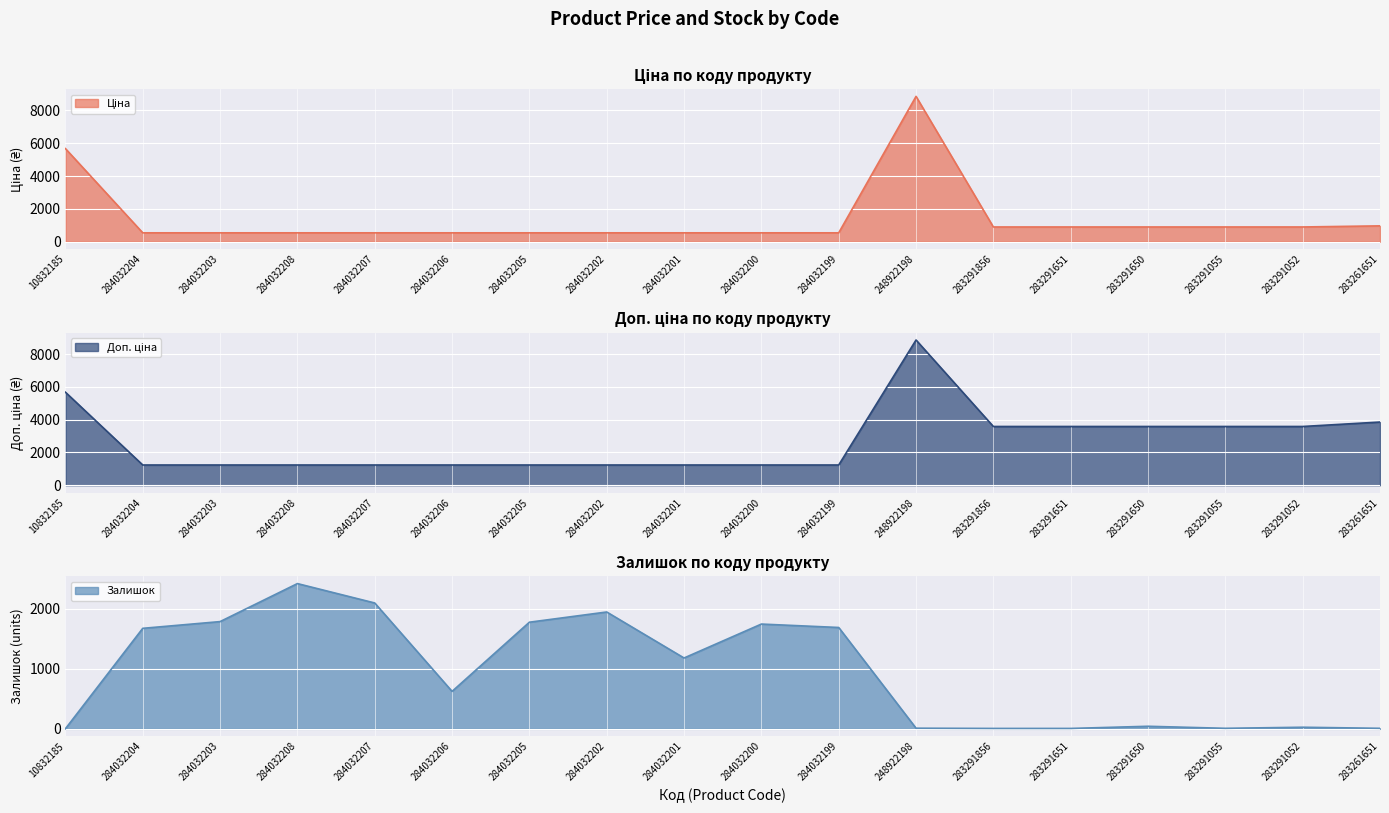

What is the label of the 4th point from the left?

284032208